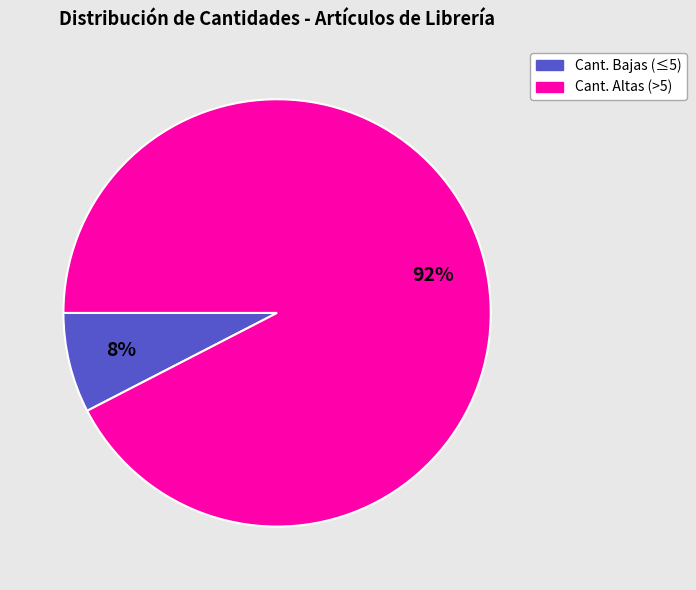

Count the number of slices in the pie.

2